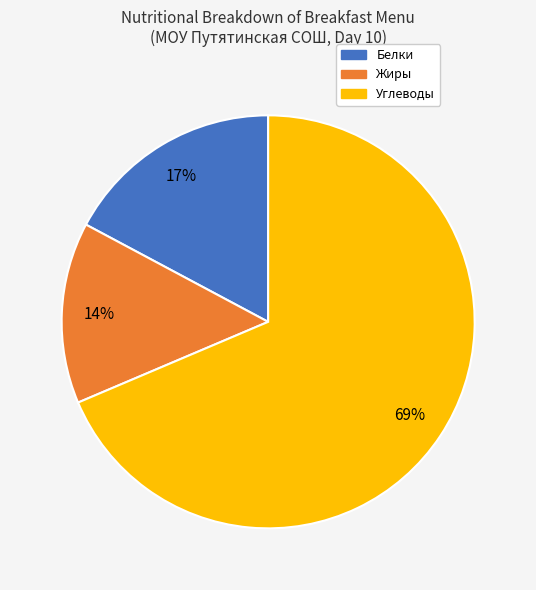

To the nearest percent, what is the average slice percentage?

33%